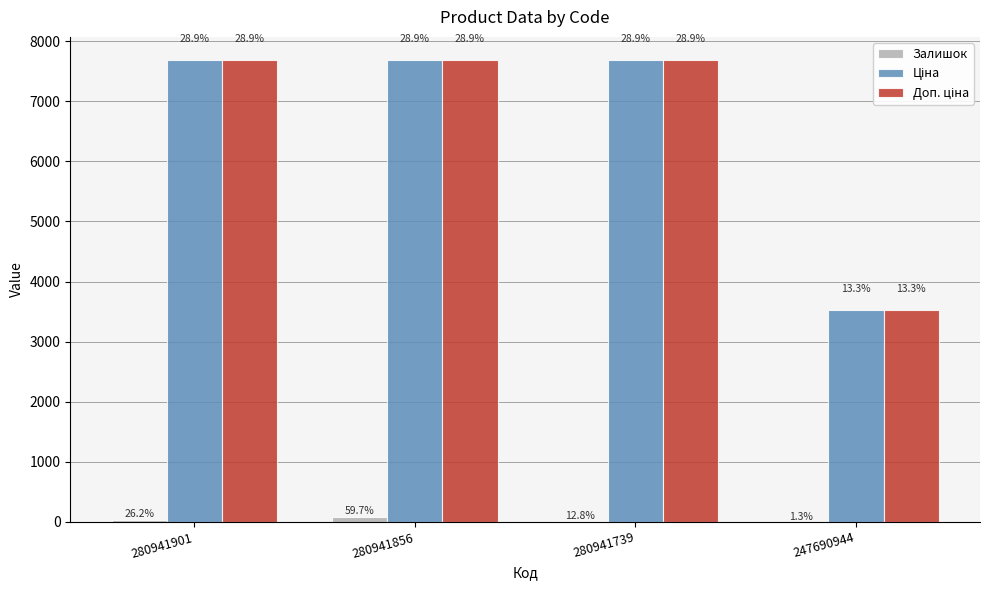

What is the difference between the maximum and minimum values in the Доп. ціна series?

4154.9